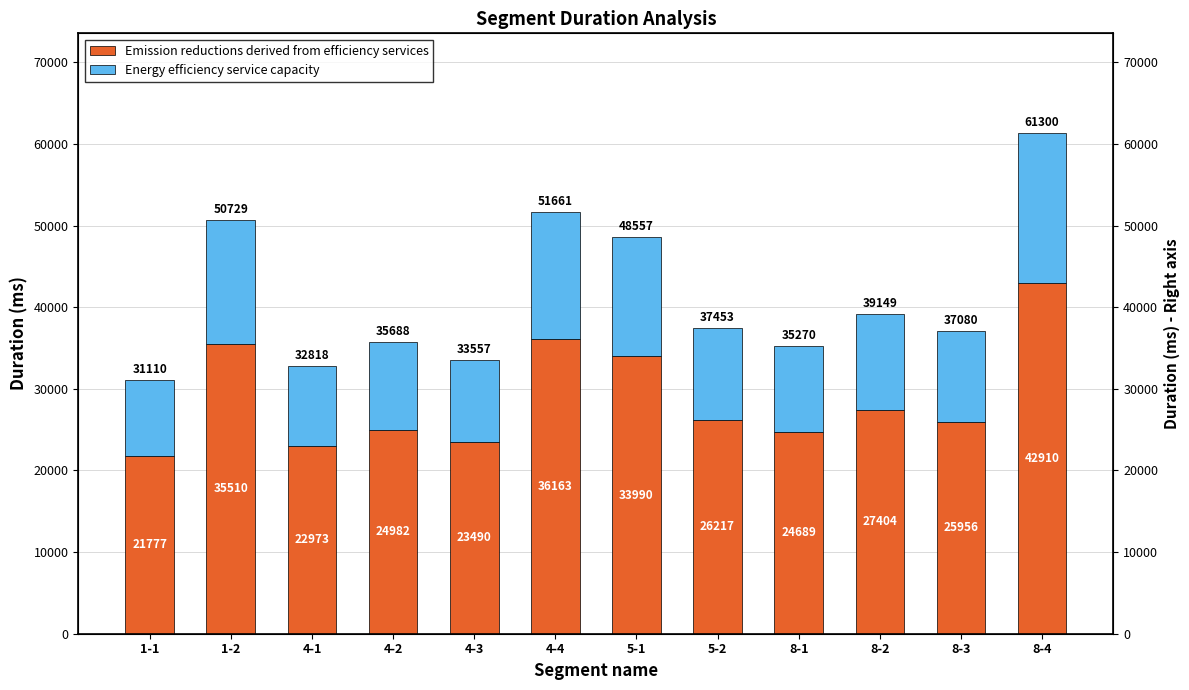

Where is Emission reductions derived from efficiency services nearest to the value 32343?

5-1